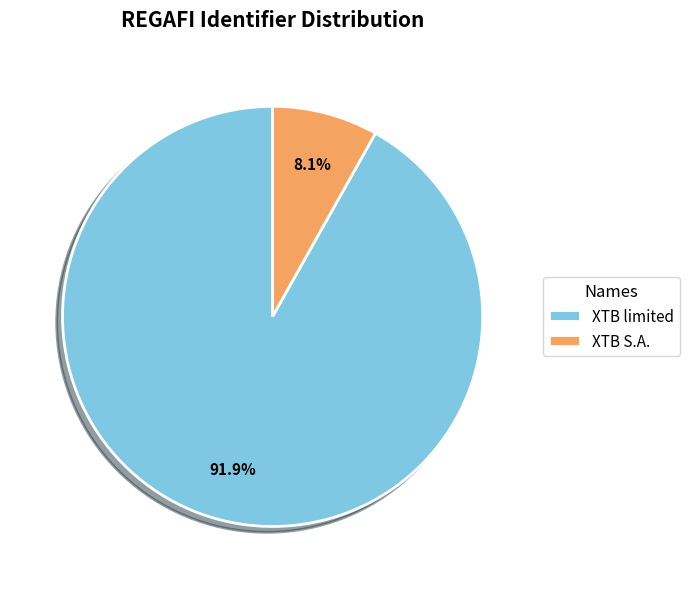

Which has a higher value, XTB S.A. or XTB limited?

XTB limited